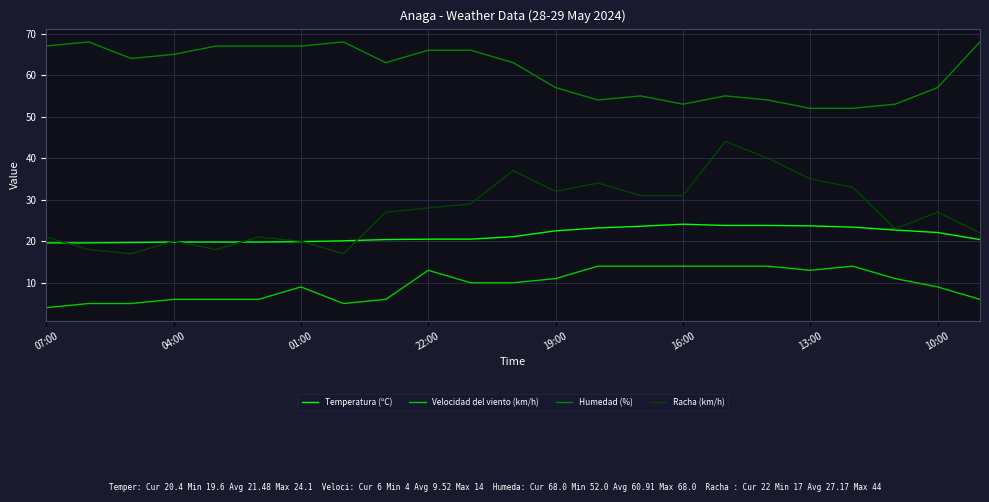

What is the greatest value displayed?

68.0